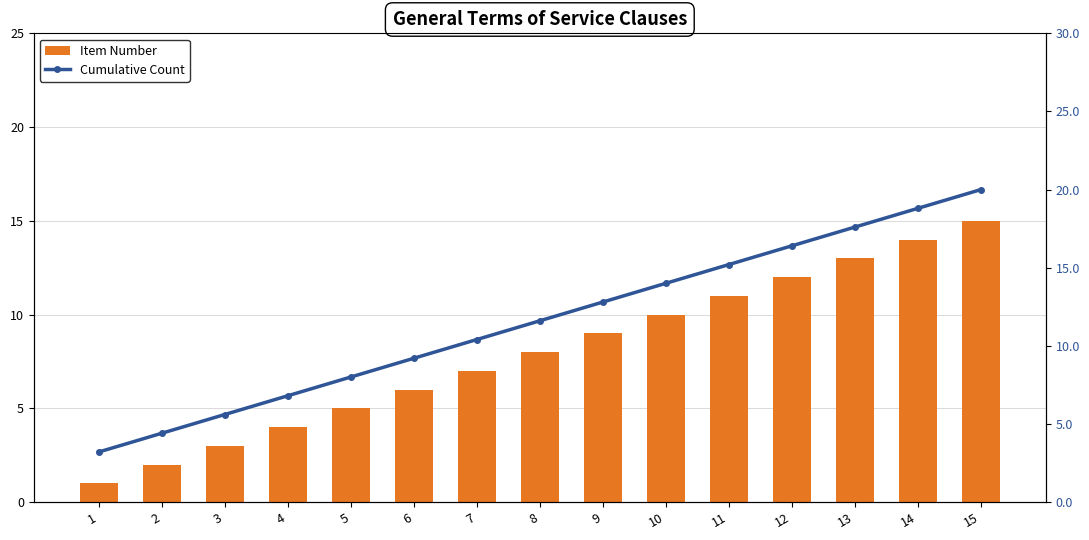

What is the minimum value shown in the chart?

1.0